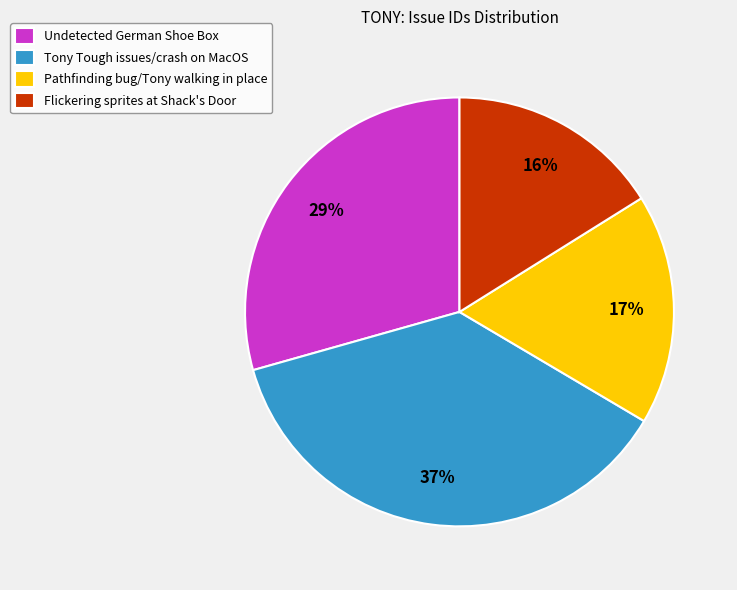

Rank the categories by value from highest to lowest.

Tony Tough issues/crash on MacOS, Undetected German Shoe Box, Pathfinding bug/Tony walking in place, Flickering sprites at Shack's Door